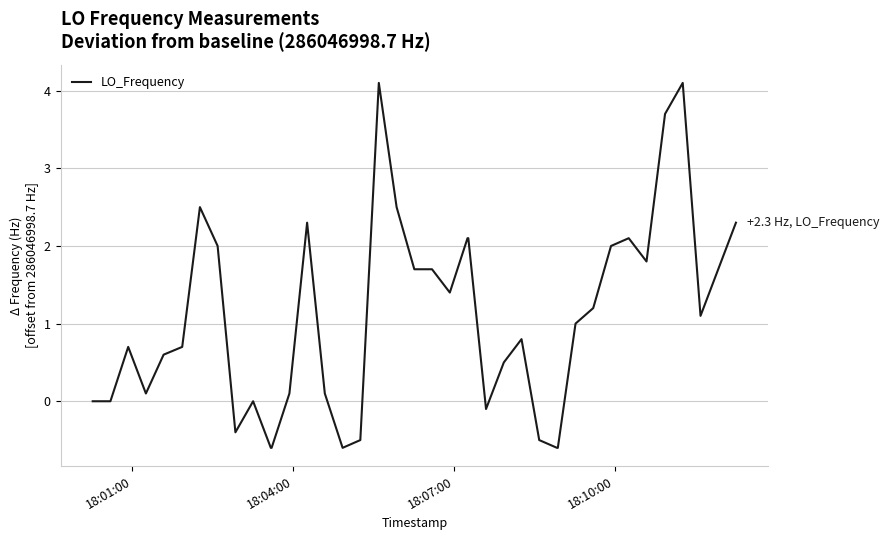

What is the difference between the maximum and minimum values?

4.7